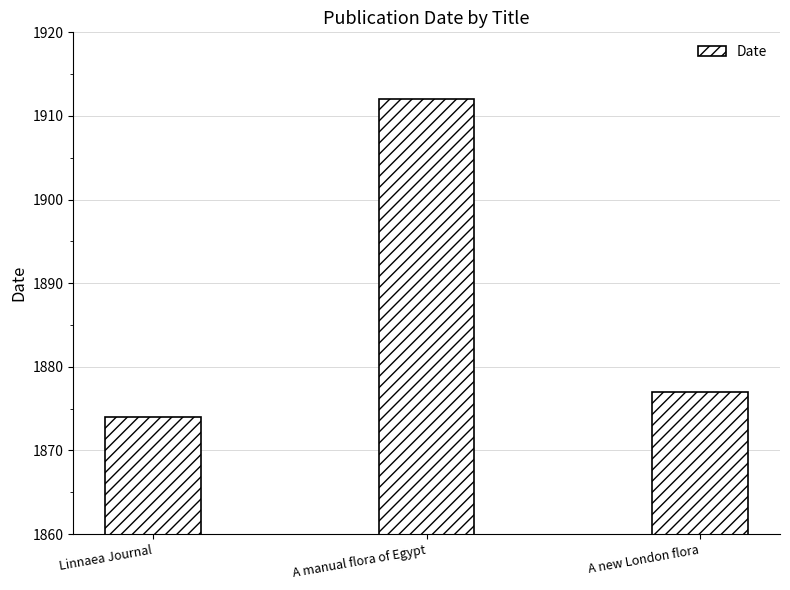

Is it true that the value at A new London flora is 3280?

False